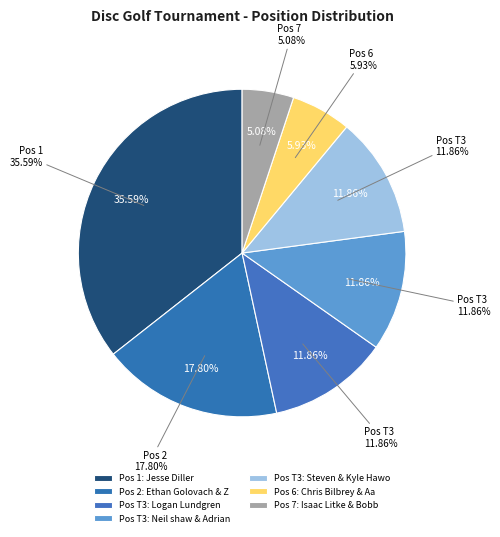

How many slices are in this pie chart?

7